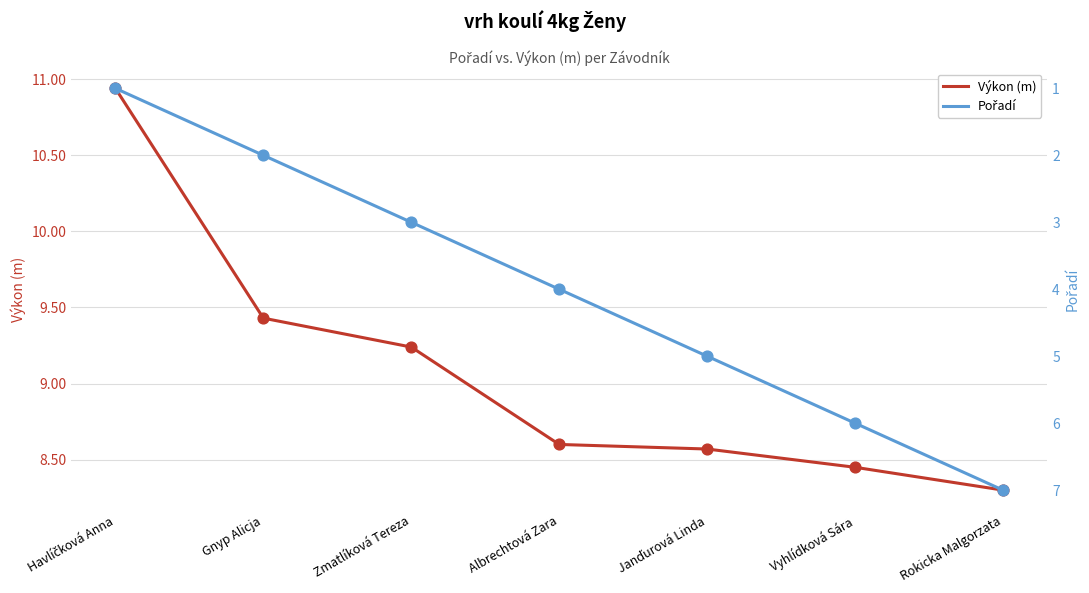

Which series has the largest Y range (max minus min)?

Pořadí